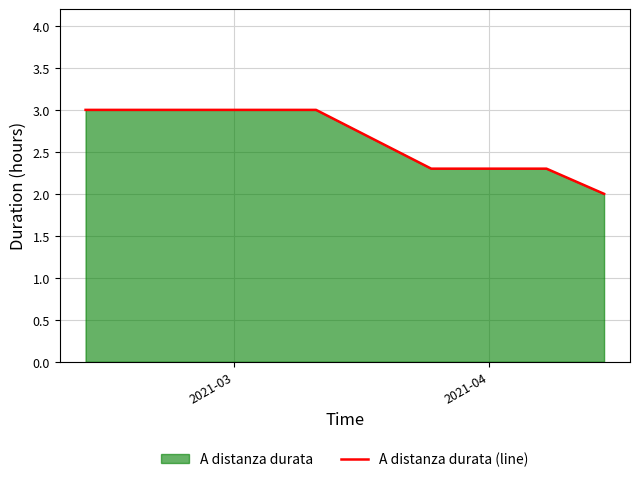

What is the greatest value displayed?

3.0